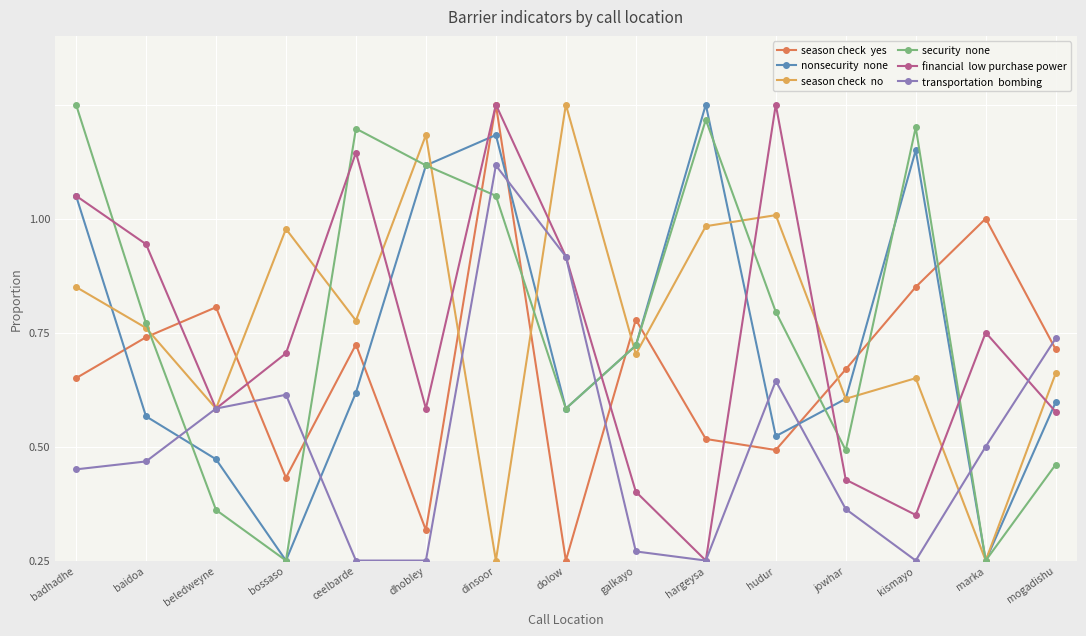

Does the chart have visible grid lines?

Yes